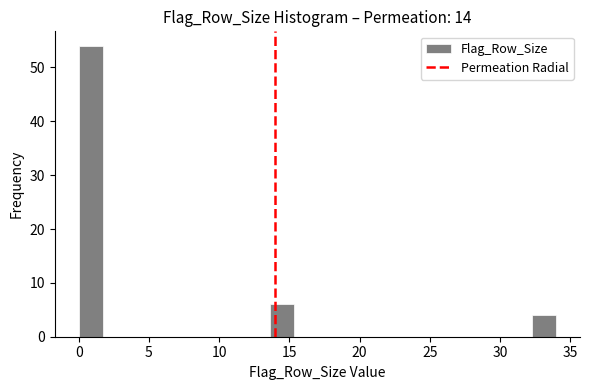

Around what value on the x-axis is the tallest bar? Give the approximate position of its centre, as read against the axis.

1.0